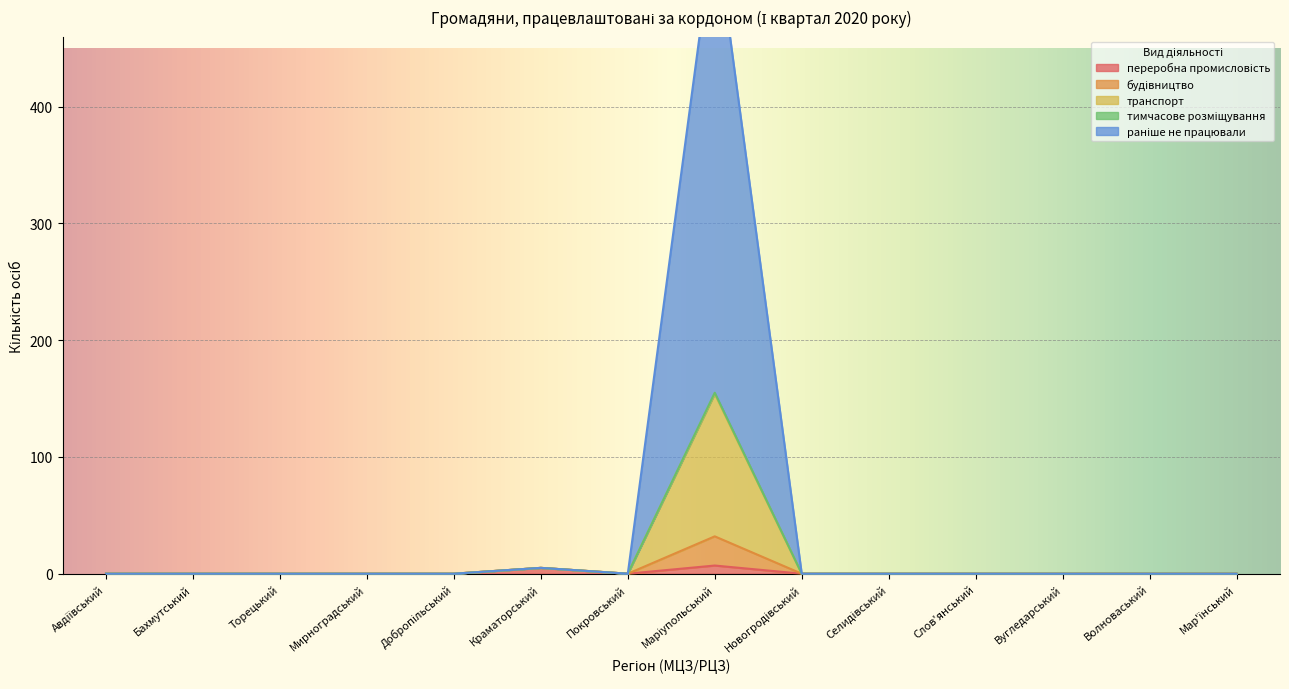

True or false: тимчасове розміщування and переробна промисловість cross at least once.

False